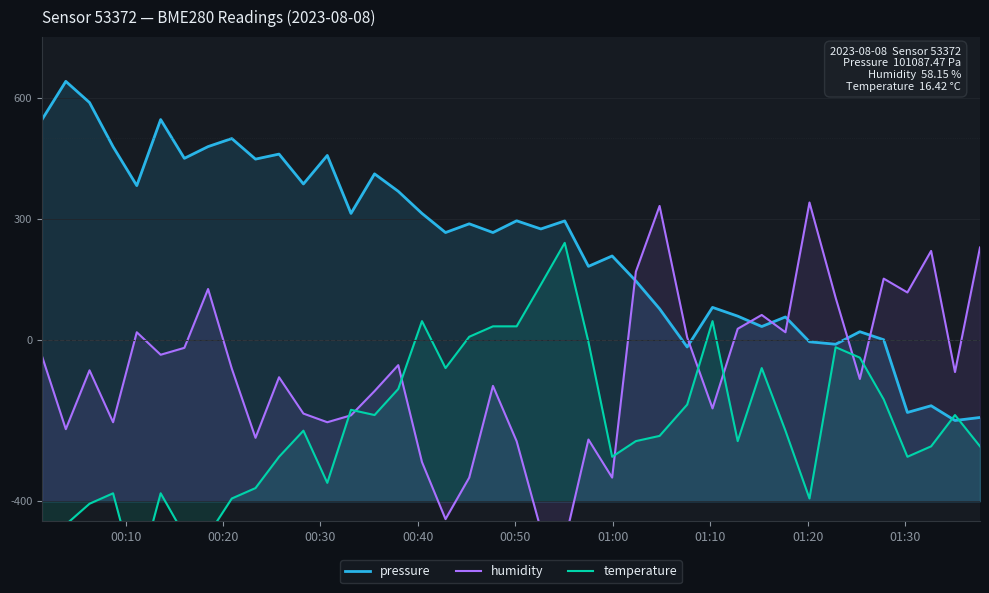

How many lines are shown in the chart?

3